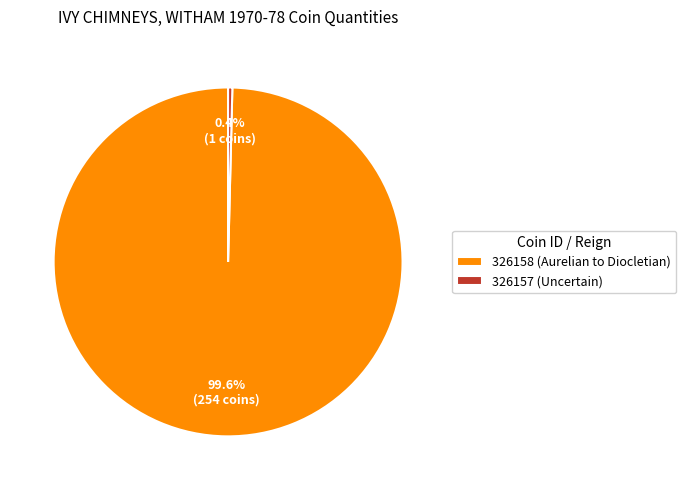

Which slice is the largest?

326158 (Aurelian to Diocletian)